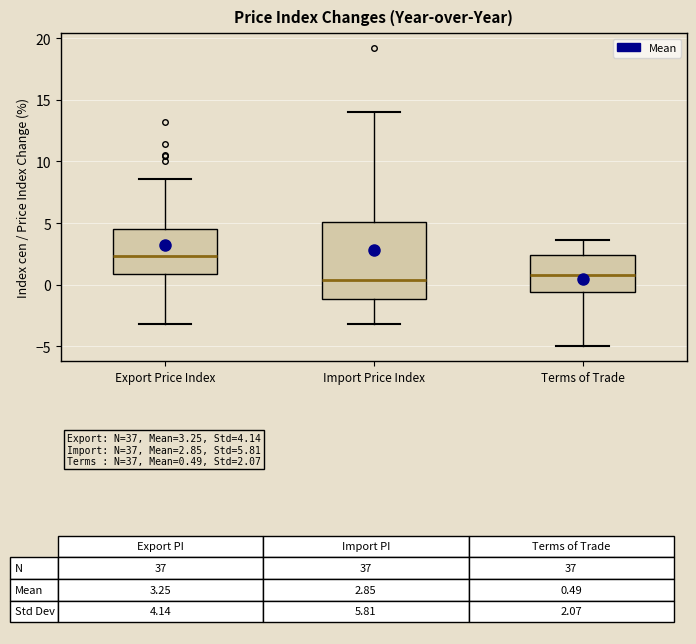

Which box has the highest median line?

Export Price Index